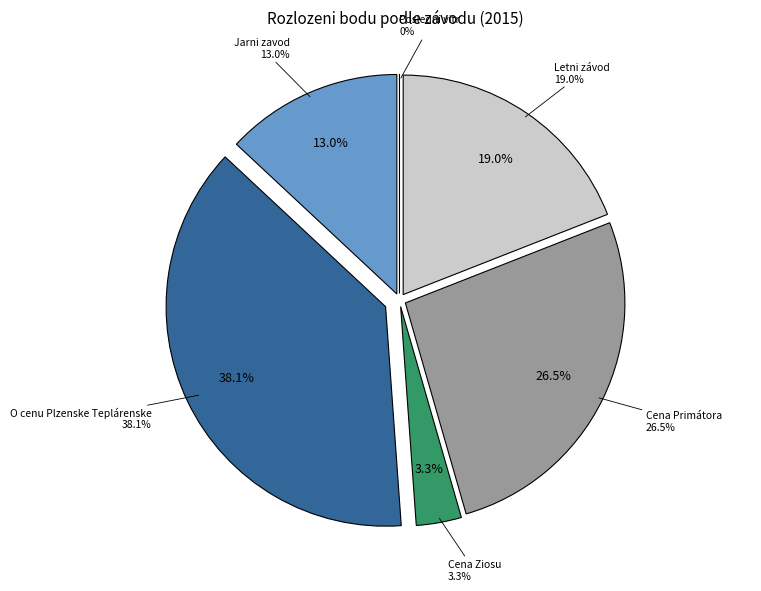

Count the number of slices in the pie.

6